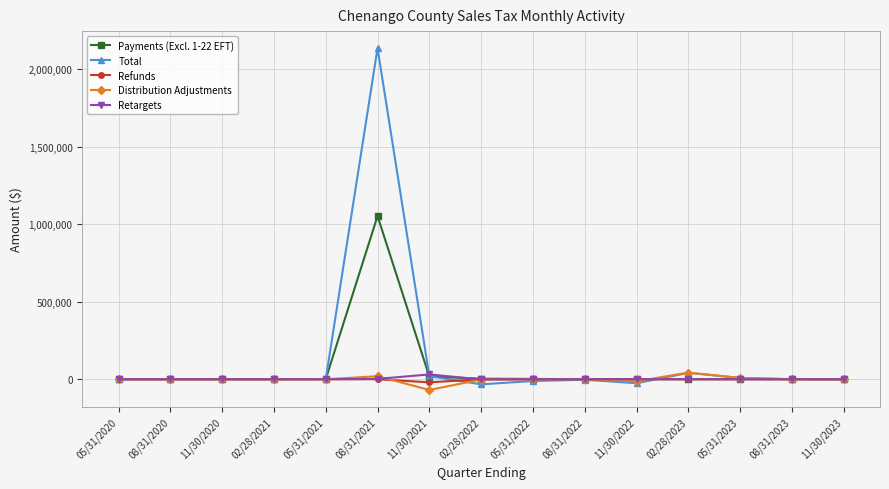

What is the minimum value shown in the chart?

-69287.7